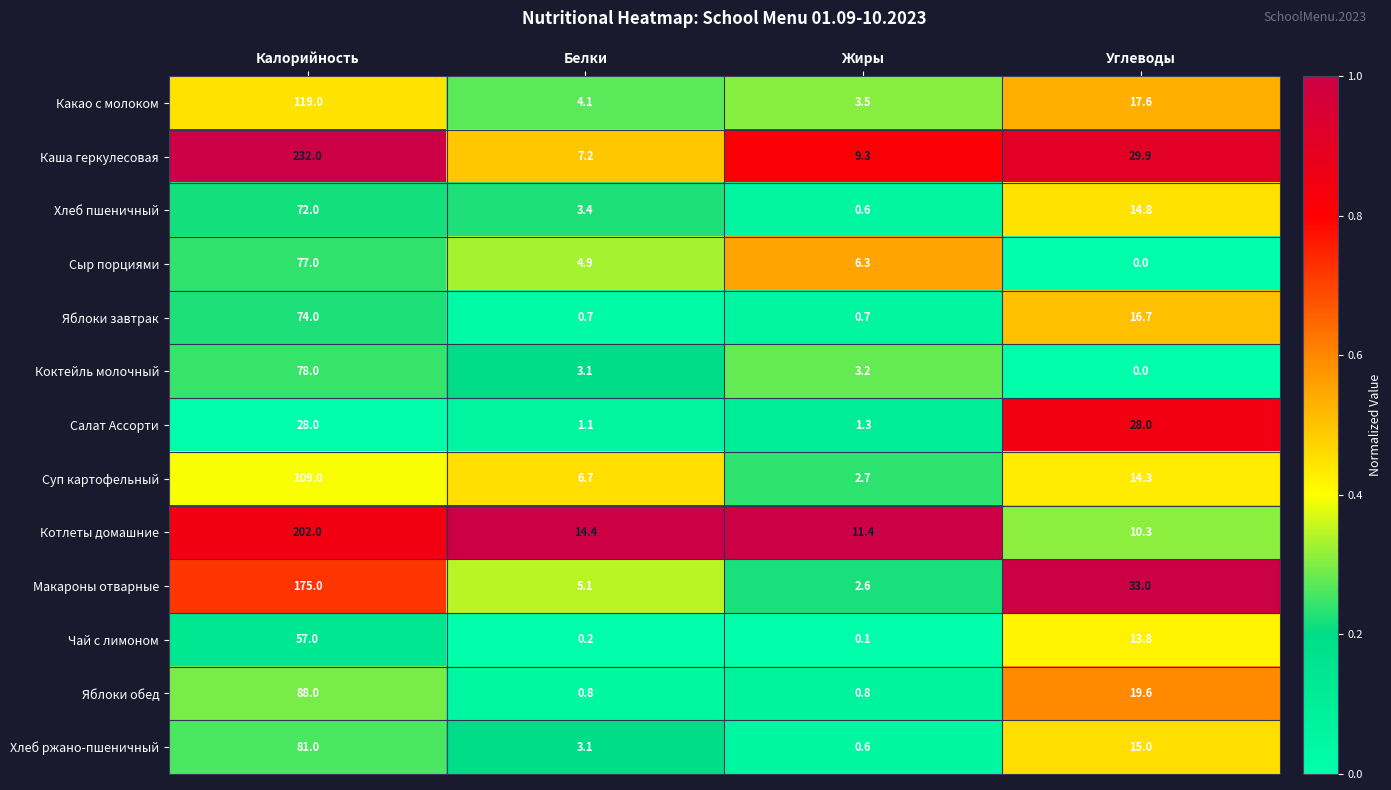

What is the sum of all Котлеты домашние values?

238.1